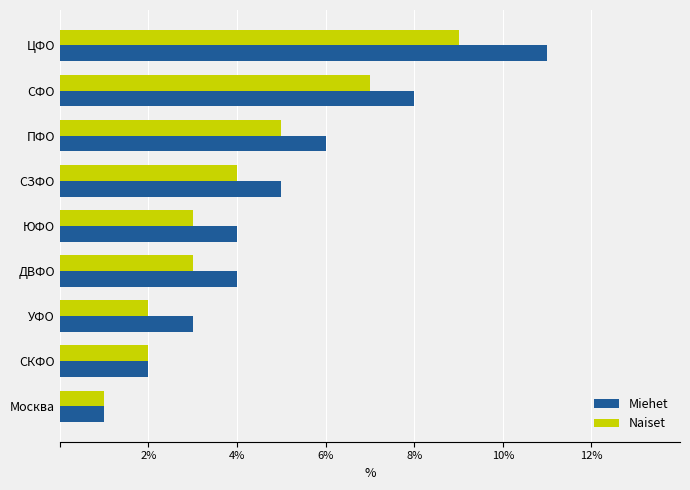

True or false: Naiset has a value of 2 at ДВФО.

False